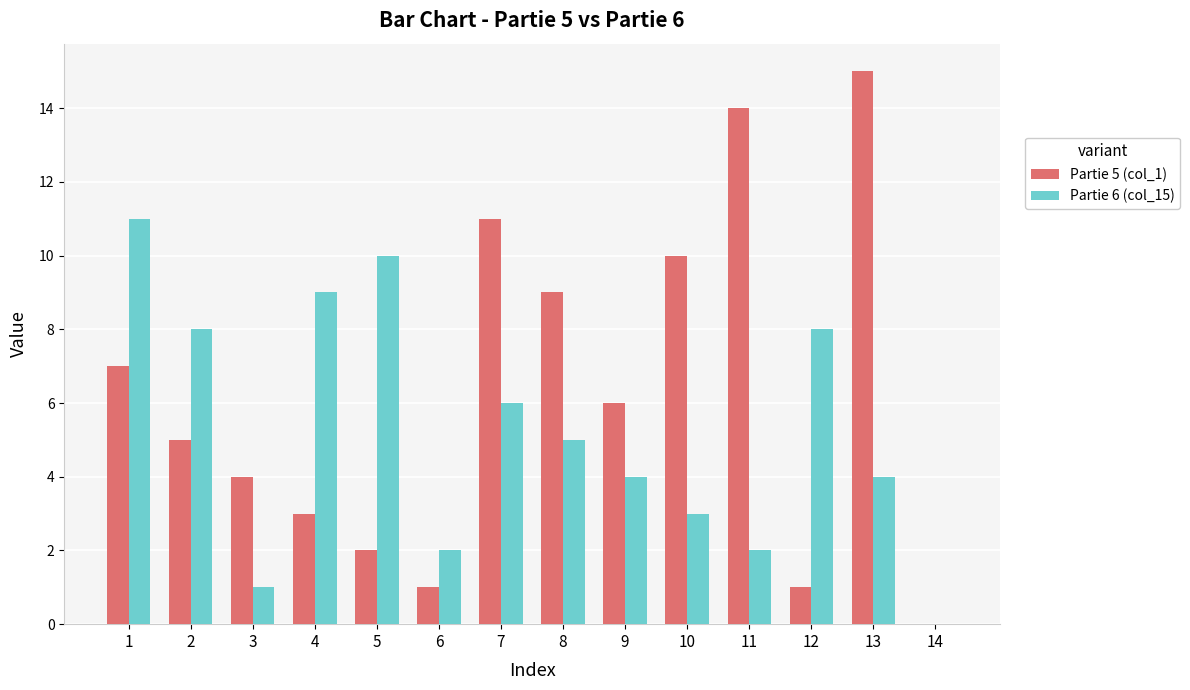

Which series has the largest total across all categories?

Partie 5 (col_1)